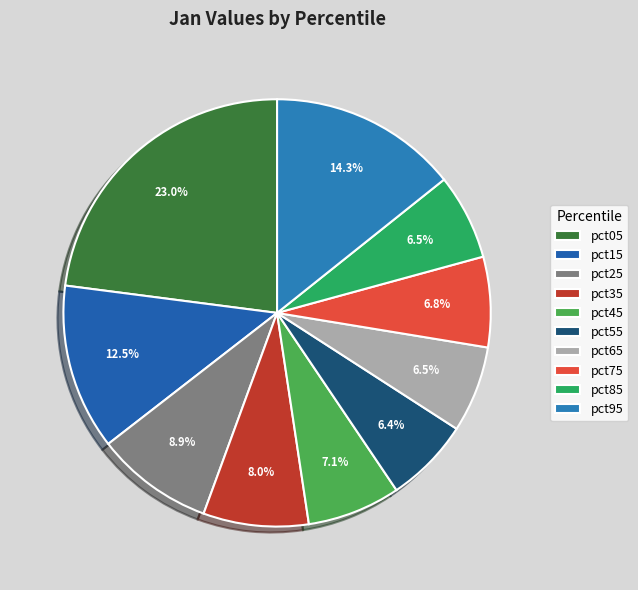

To the nearest percent, what is the combined percentage of pct25 and pct55?

15%